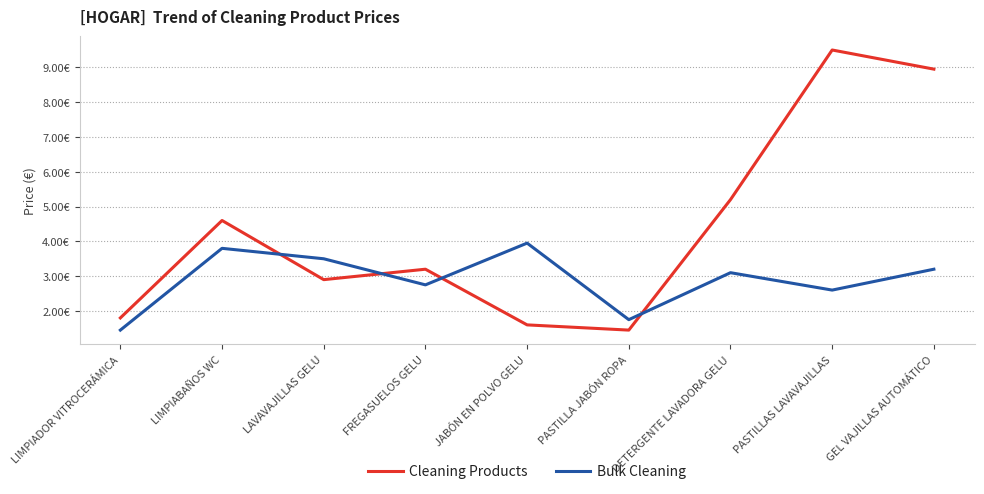

Which has a higher value, PASTILLAS LAVAVAJILLAS or LAVAVAJILLAS GELU?

PASTILLAS LAVAVAJILLAS